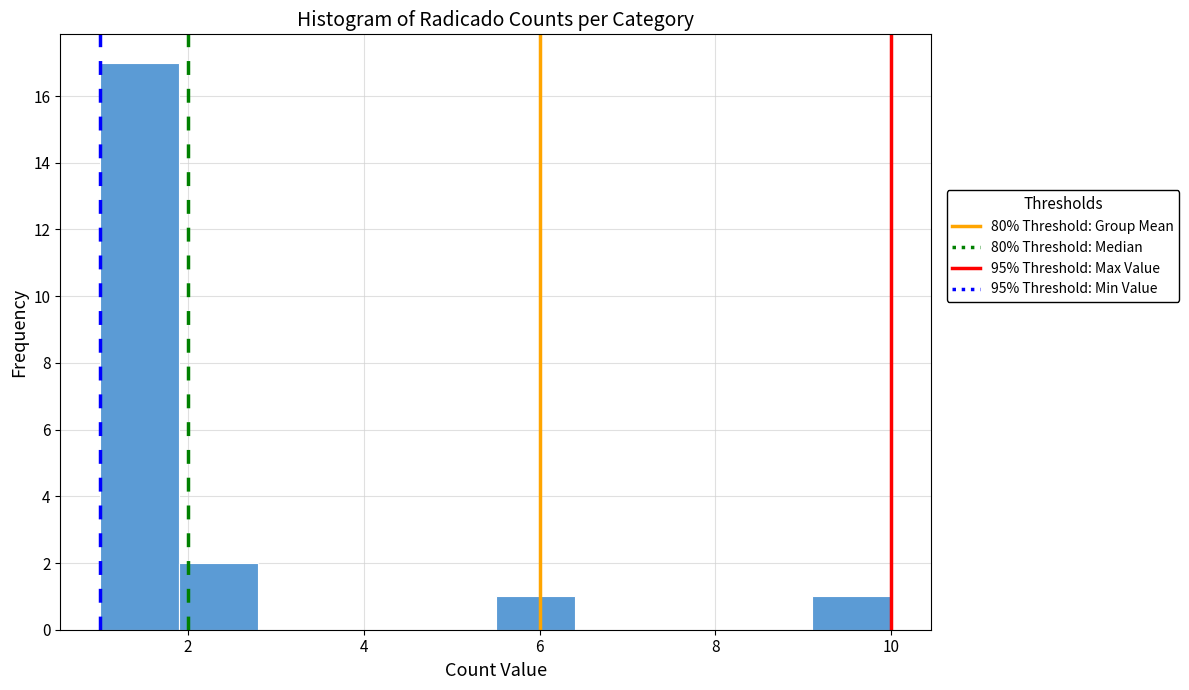

What is the height of the bar covering 1.9 to 2.8 on the x-axis? Neither the bar edges nor the heights are printed on the chart, so give them approximately, as read against the axes.

2